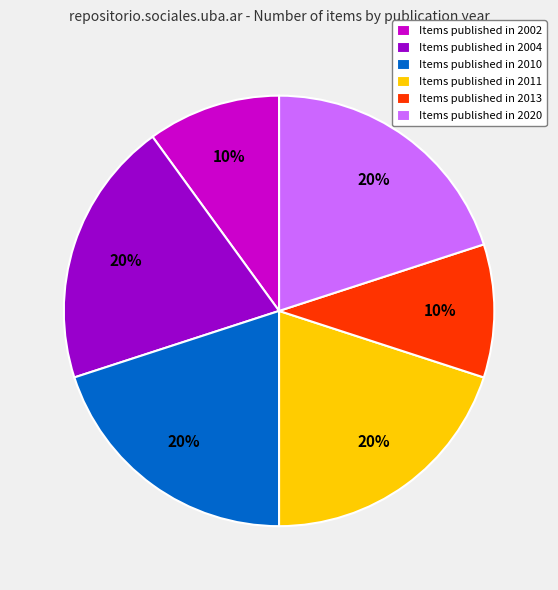

Do Items published in 2011 and Items published in 2020 together represent more than half of the pie?

No